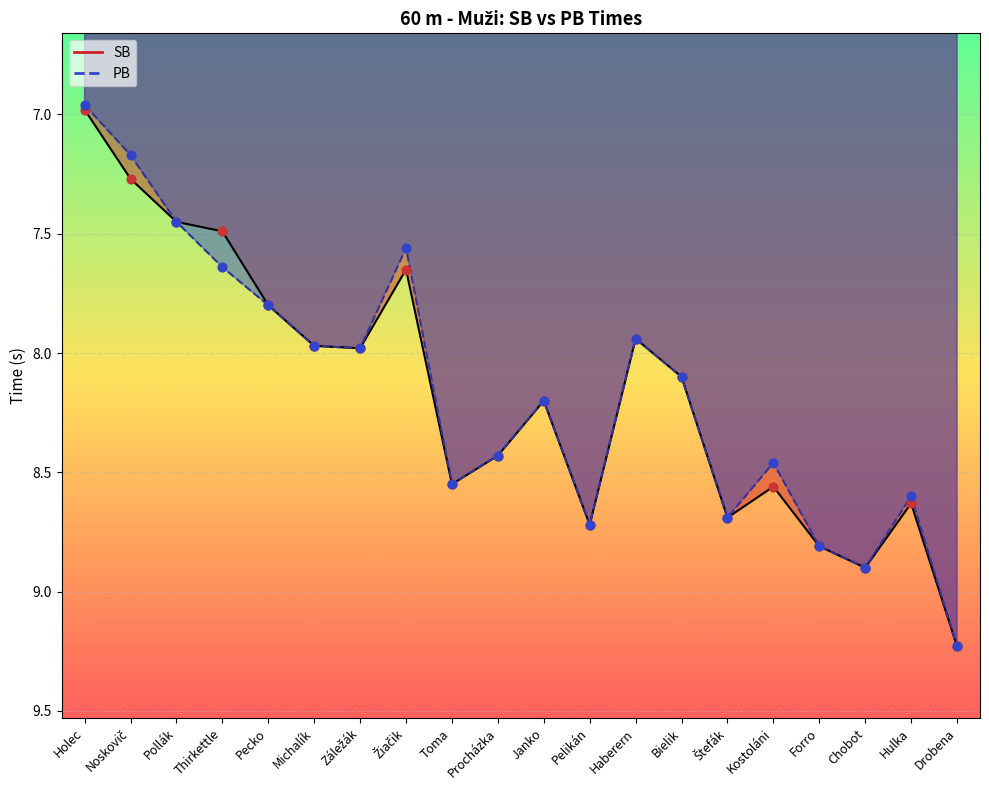

Which series reaches the maximum Y coordinate?

SB